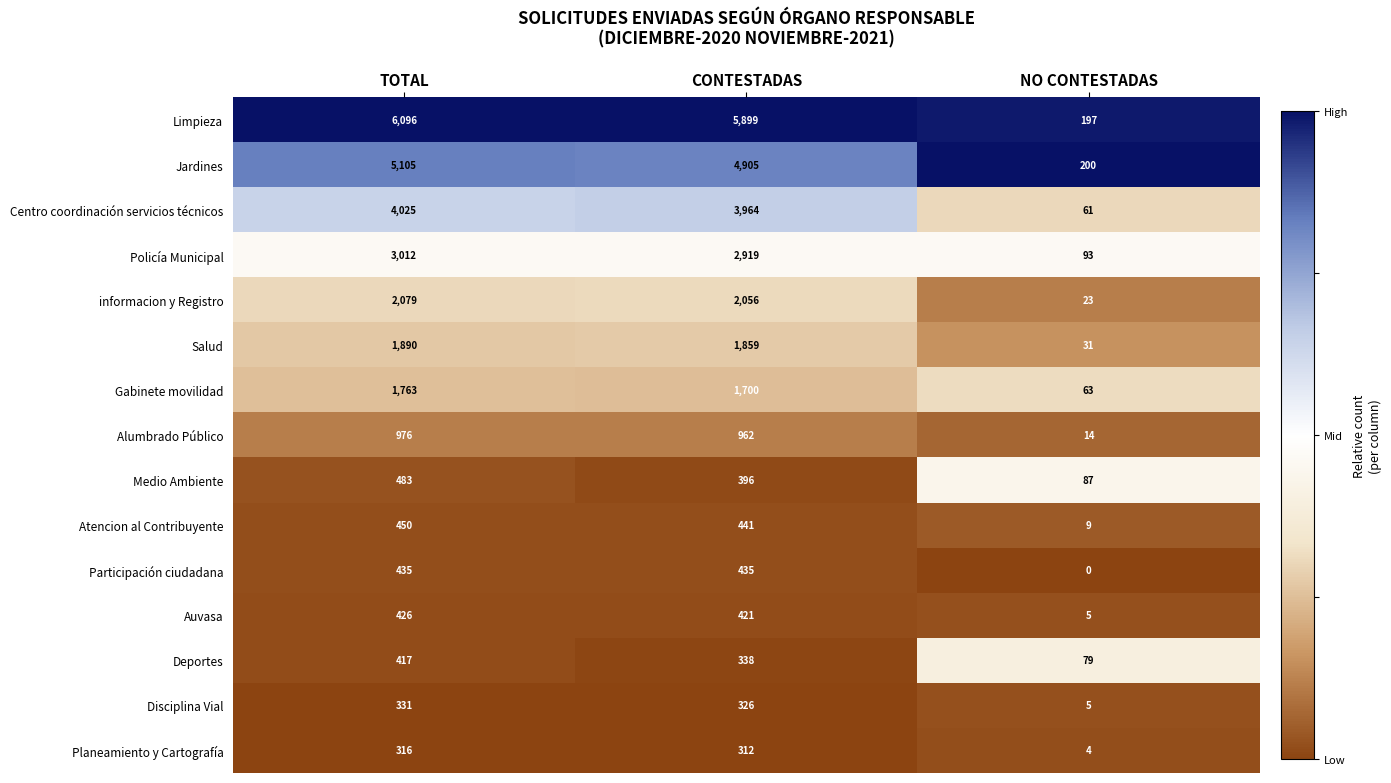

The Disciplina Vial series shows 2 at NO CONTESTADAS. True or false?

False